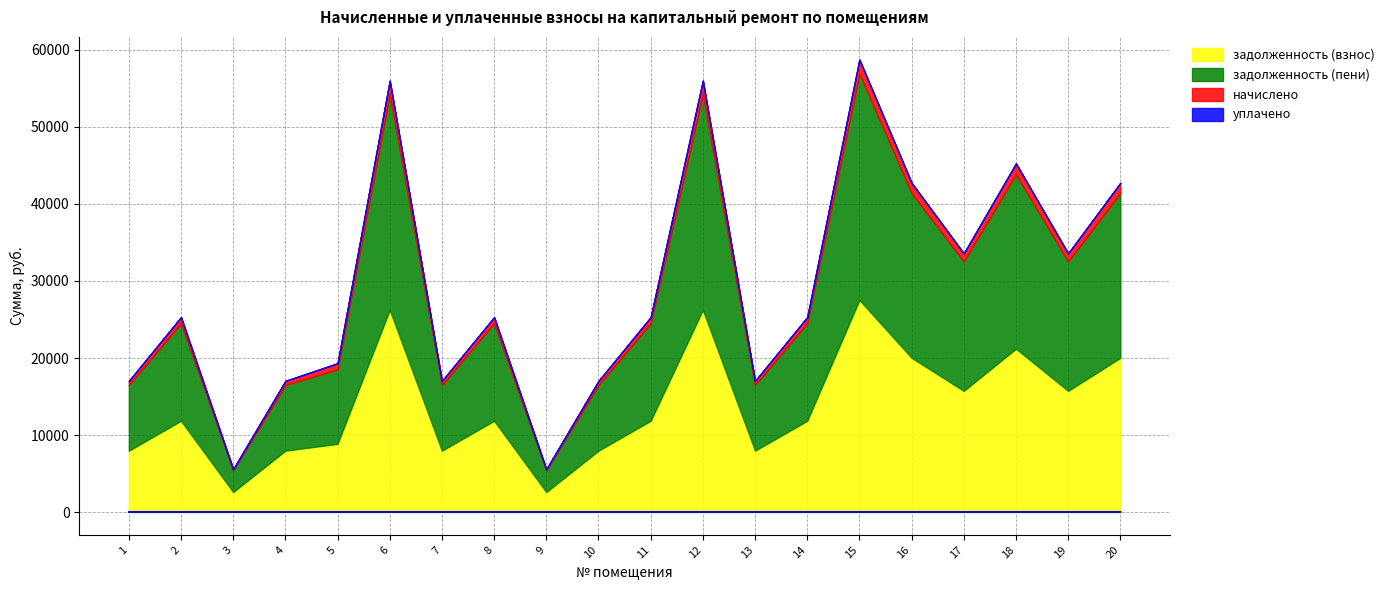

Read the задолженность (пени) value at 16.

21357.2